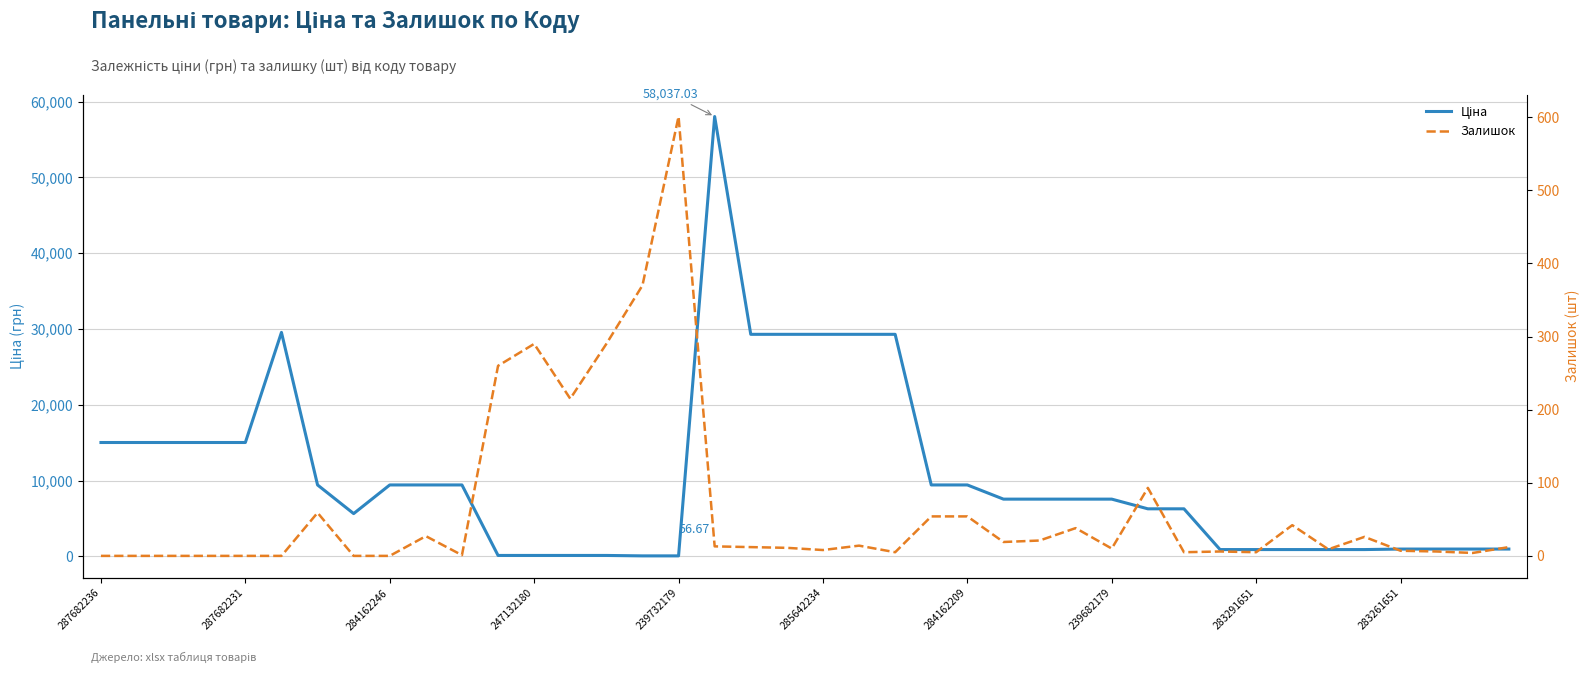

Rank the series by their average value, from lowest to highest.

Залишок, Ціна